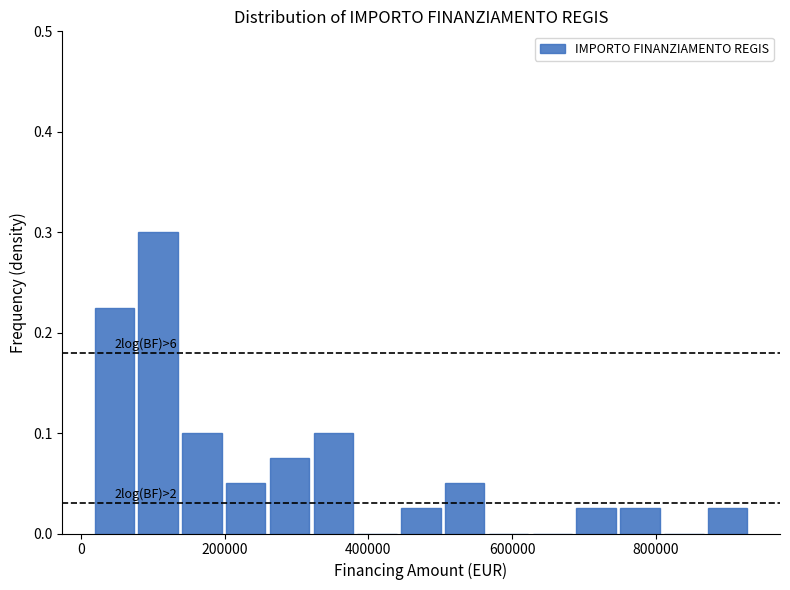

Around what value on the x-axis is the tallest bar? Give the approximate position of its centre, as read against the axis.

100000